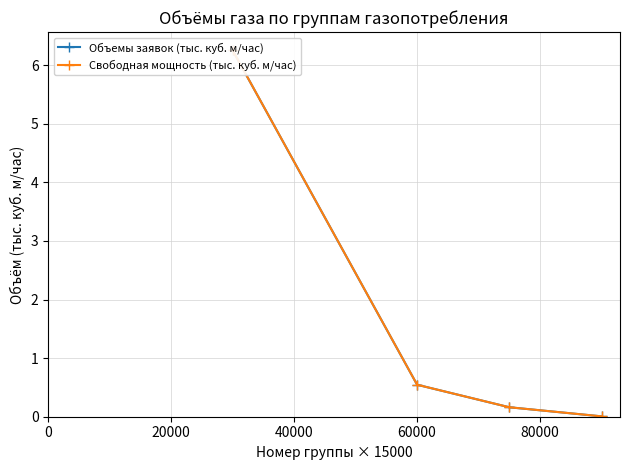

Which has a higher value, 20000 or 40000?

20000